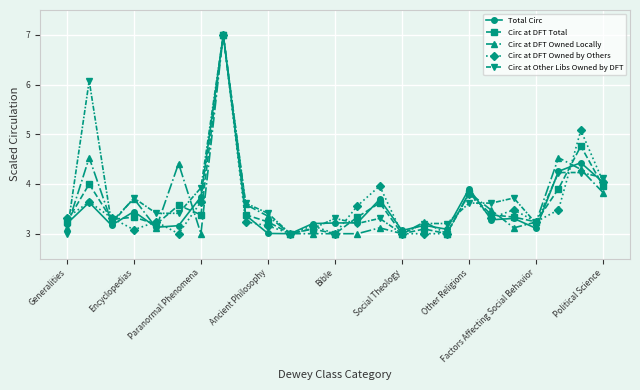

True or false: Circ at DFT Owned by Others has more than 1 points higher than both neighbors.

True